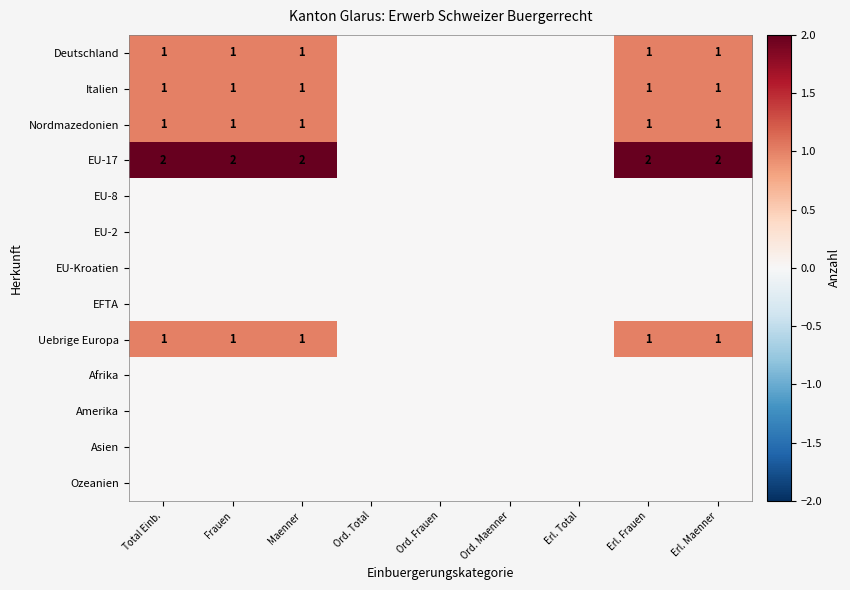

Count the number of data series in this chart.

13